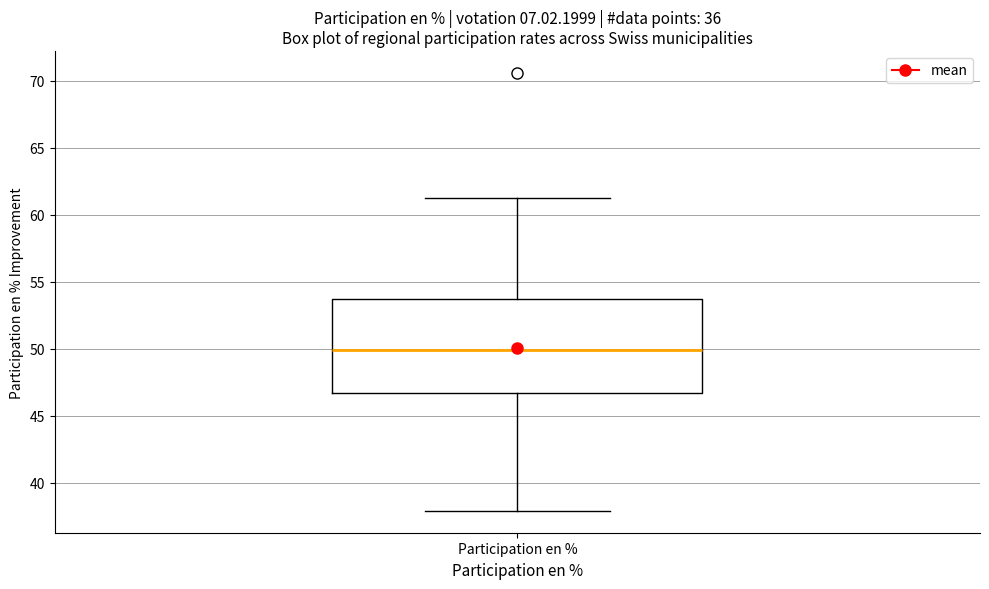

Where does the upper whisker of the box for Participation en % end on the y-axis? The values are not printed on the chart, so give them approximately, as read against the axis.

61.5